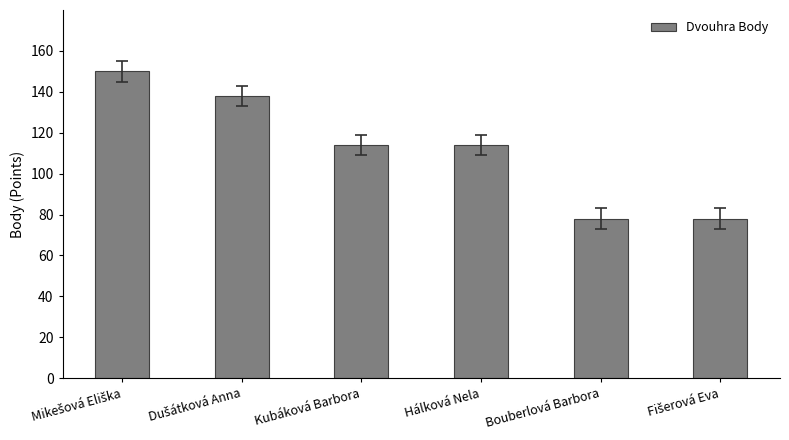

What is the maximum value shown in the chart?

150